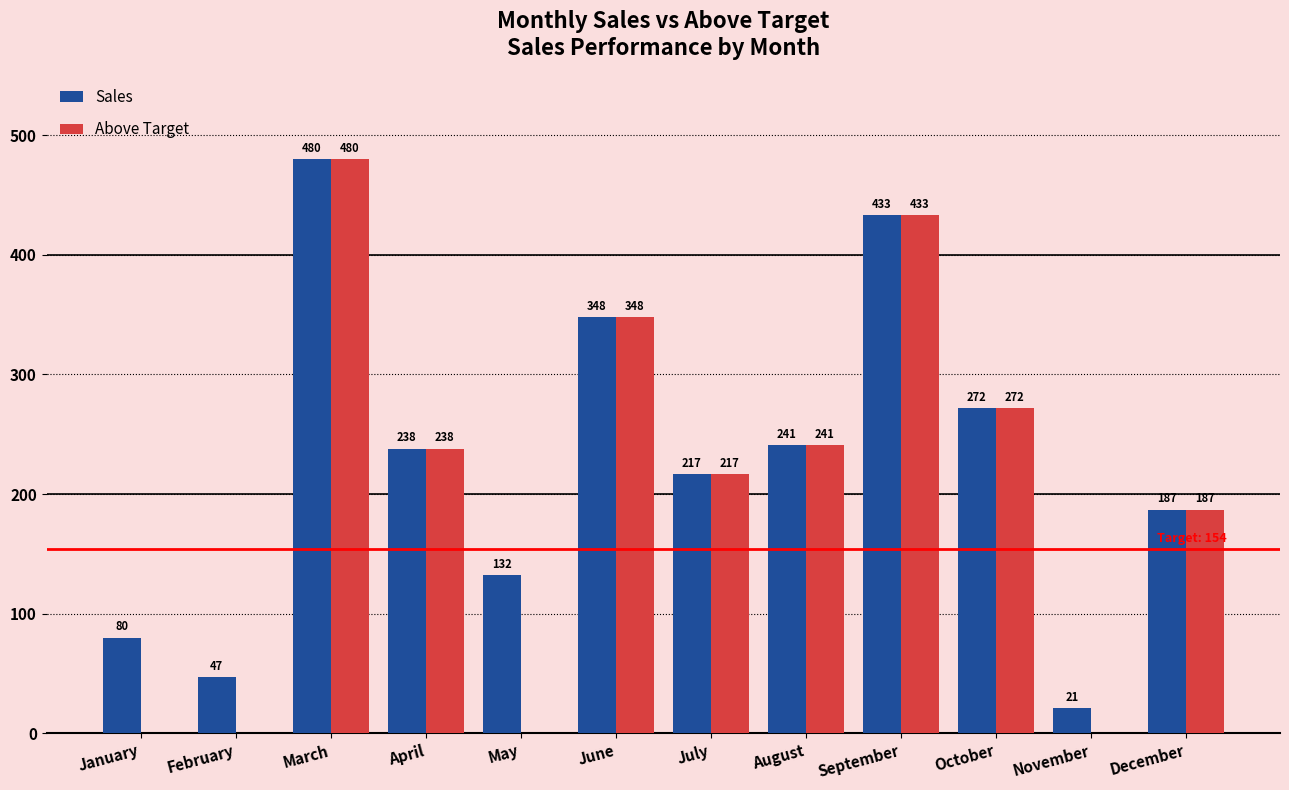

What is the total value across all series at December?

374